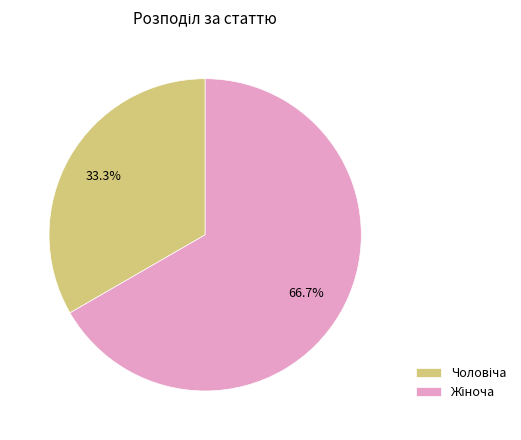

Is there any slice that represents more than half of the pie?

Yes